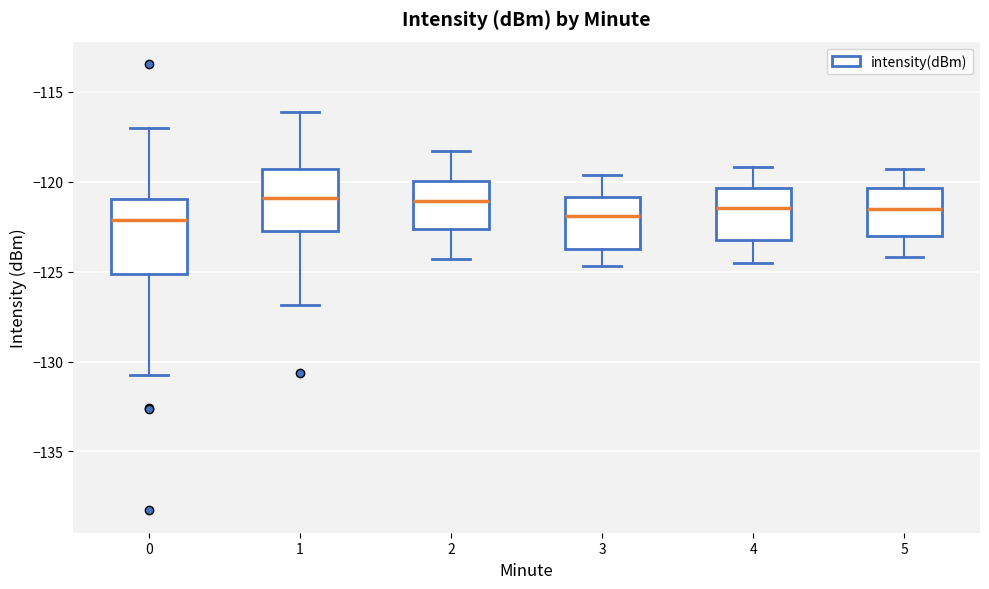

Reading left to right, read every box against the y-axis: the position of its median line, the range the box covers, and the ends of its whiskers. The values are not printed on the chart, so give them approximately, as read against the axis.

0: median -122.0, box -125.0 to -121.0, whiskers -131.0 to -117.0
1: median -121.0, box -122.5 to -119.5, whiskers -127.0 to -116.0
2: median -121.0, box -122.5 to -120.0, whiskers -124.5 to -118.5
3: median -122.0, box -123.5 to -121.0, whiskers -124.5 to -119.5
4: median -121.5, box -123.0 to -120.5, whiskers -124.5 to -119.0
5: median -121.5, box -123.0 to -120.5, whiskers -124.0 to -119.5